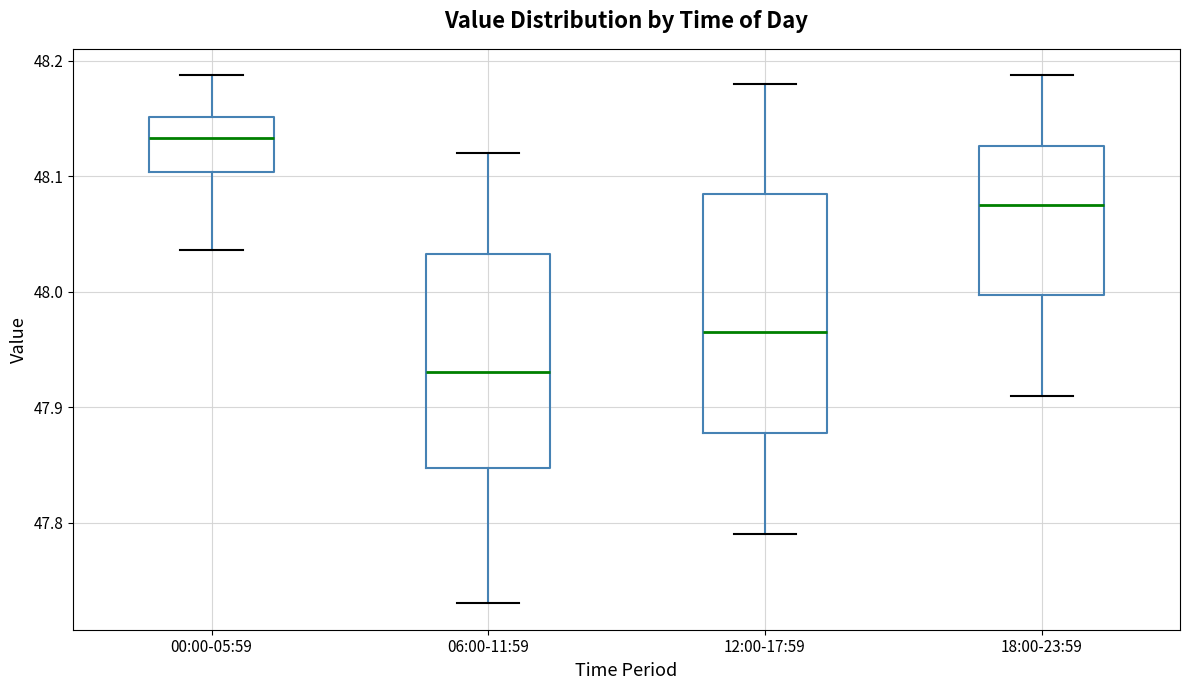

Where is the upper edge of the box for 00:00-05:59 on the y-axis? The values are not printed on the chart, so give them approximately, as read against the axis.

48.15